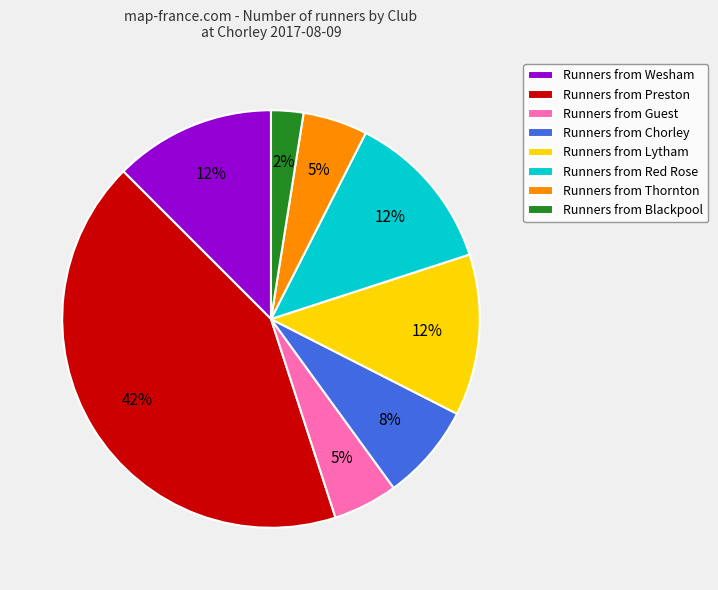

Is there any slice that represents more than half of the pie?

No